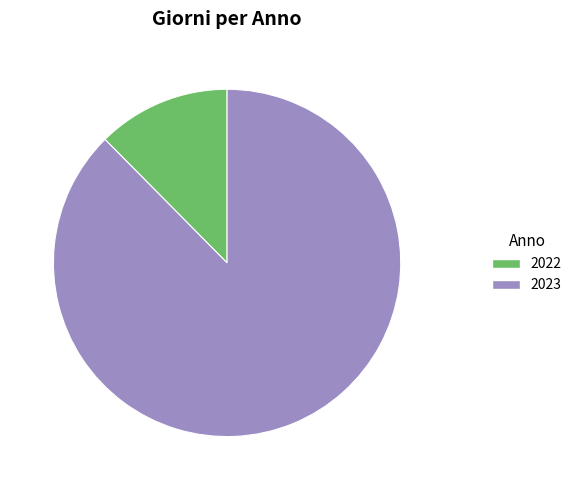

The 2022 slice represents 12% of the pie. True or false?

True